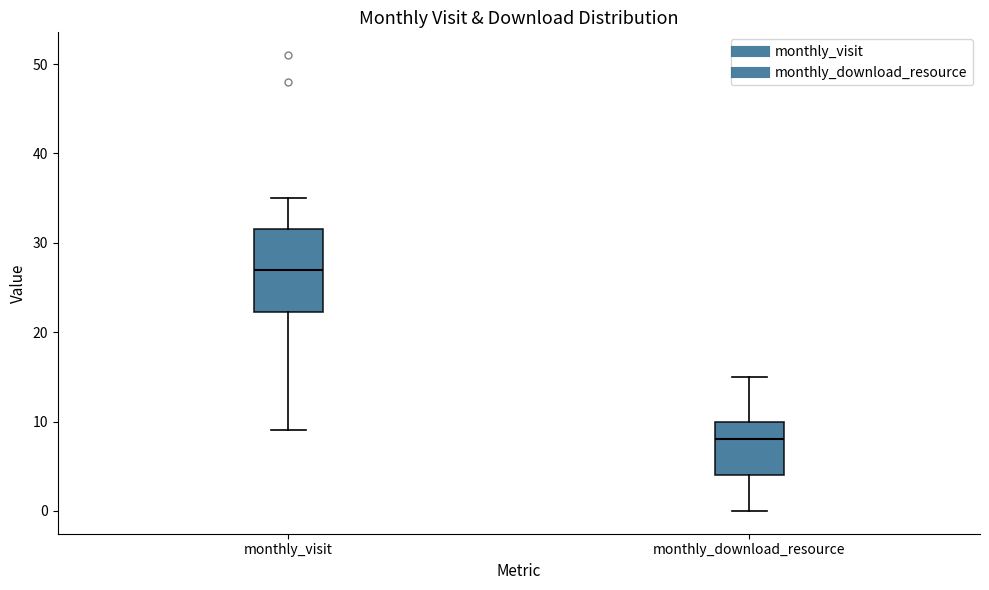

Where does the median line of the box for monthly_visit sit on the y-axis? The values are not printed on the chart, so give them approximately, as read against the axis.

27